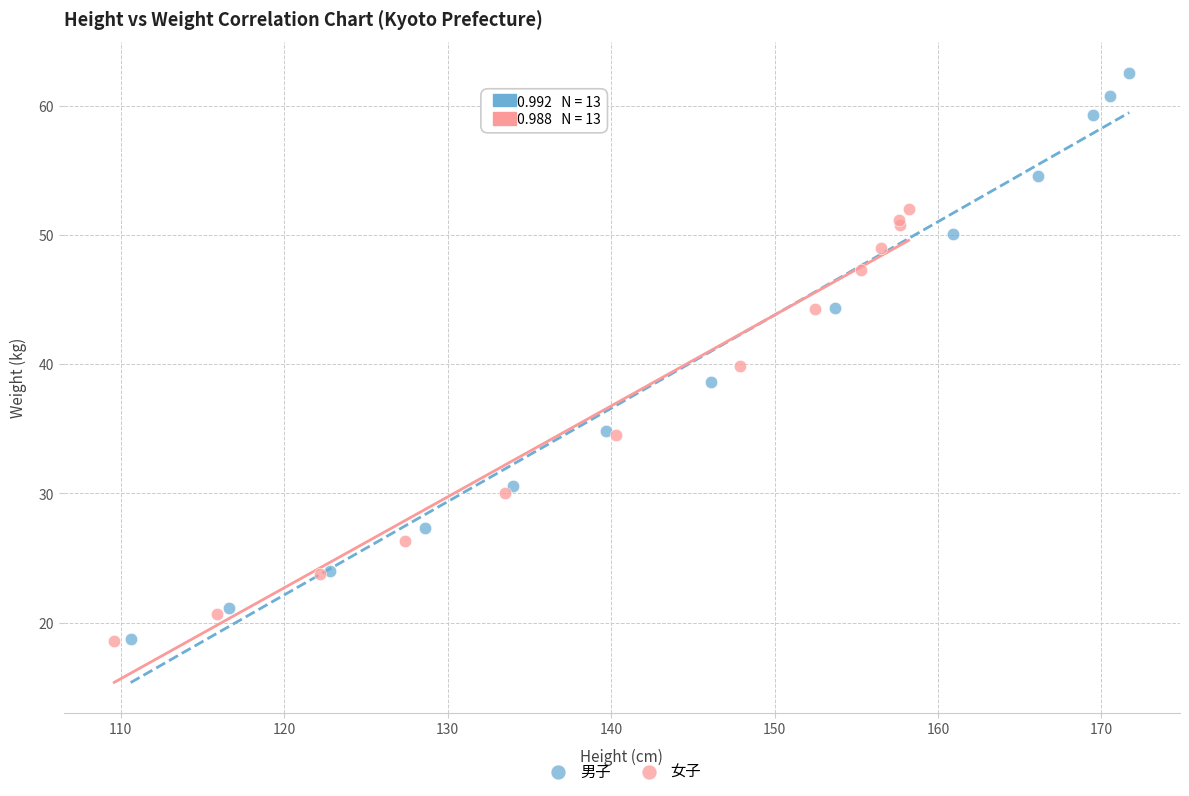

Which series reaches the maximum Y coordinate?

男子